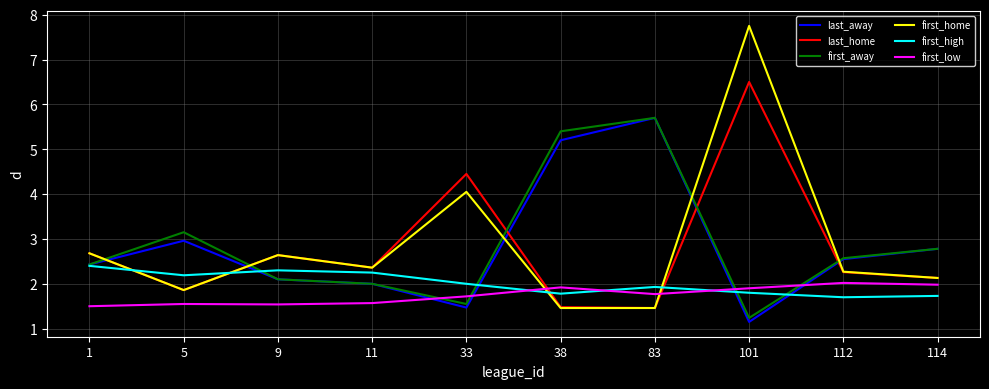

What is the approximate value of first_low at 11?

1.6